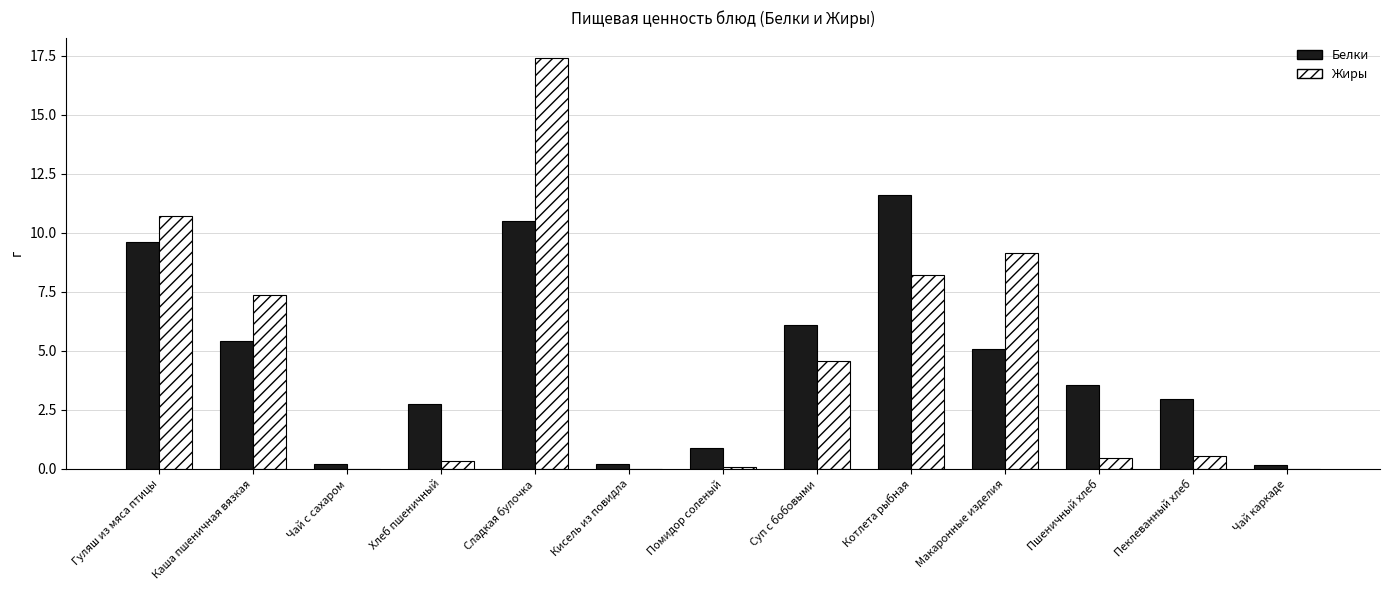

What is the sum of all Жиры values?

58.8